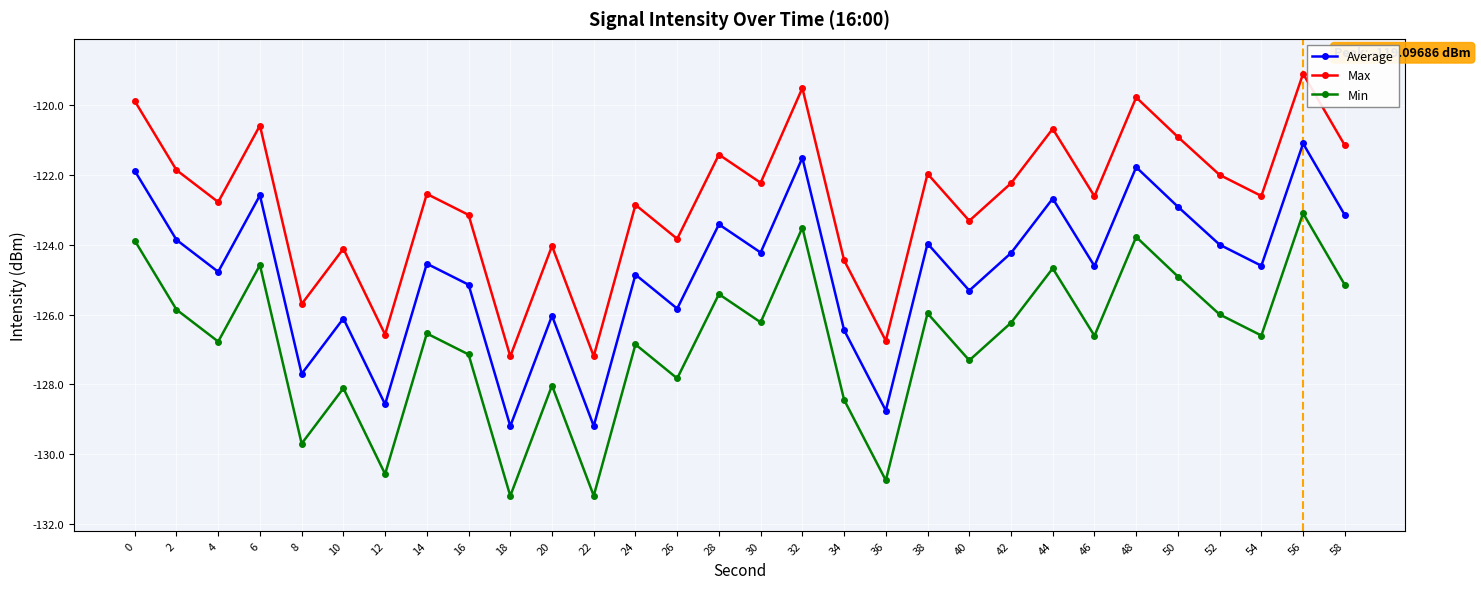

What is the total value across all series at 32?

-364.5